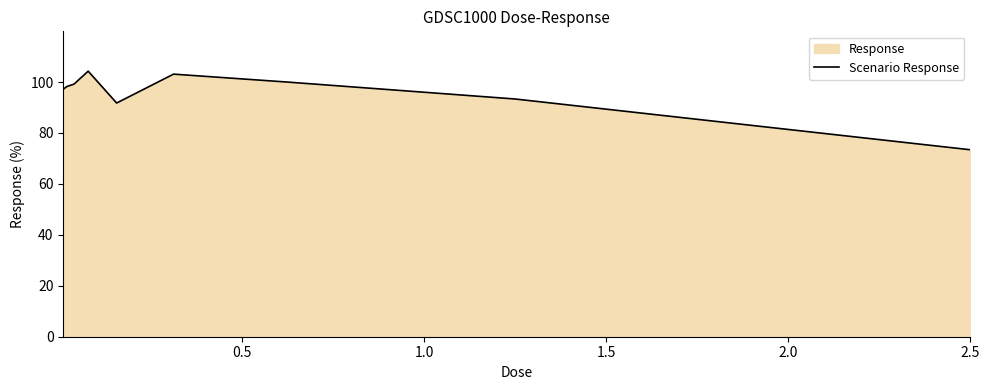

What is the difference between the maximum and minimum values?

30.9